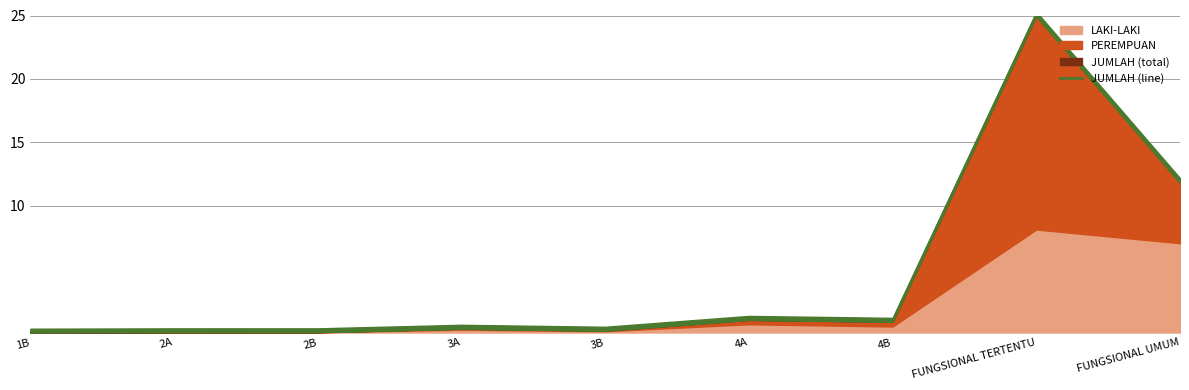

True or false: the data shows 0.0 at 1B.

False